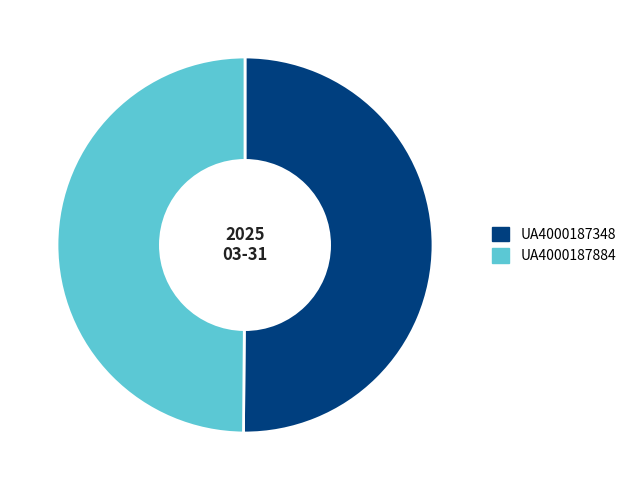

How many segments does this pie chart have?

2